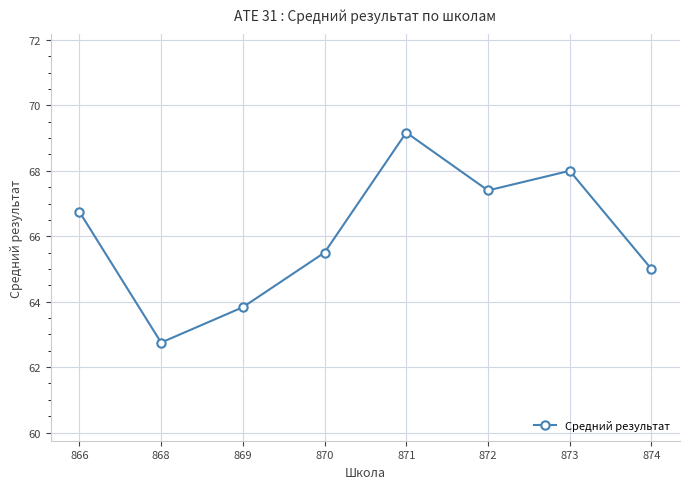

How many series are shown in this chart?

1